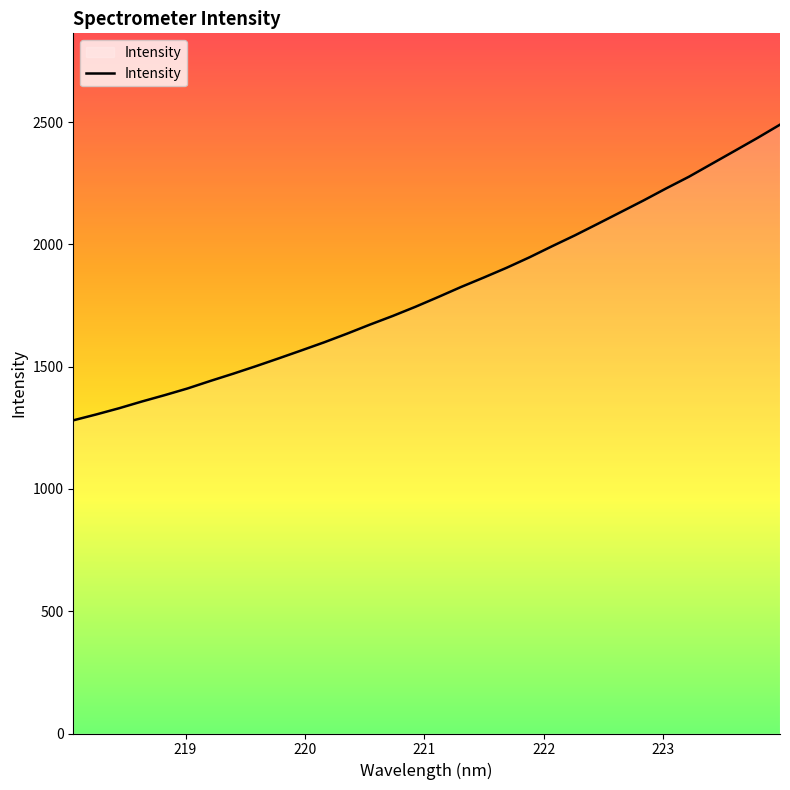

What is the difference between the maximum and minimum values?

1208.9